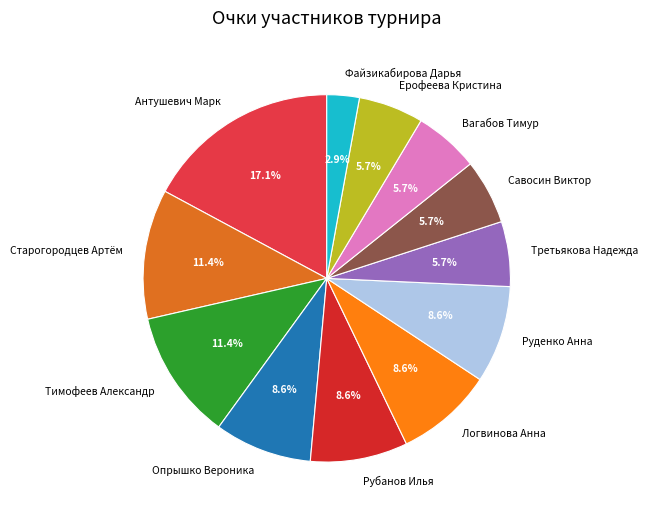

What is the ratio of the value at Ерофеева Кристина to the value at Логвинова Анна?

0.7